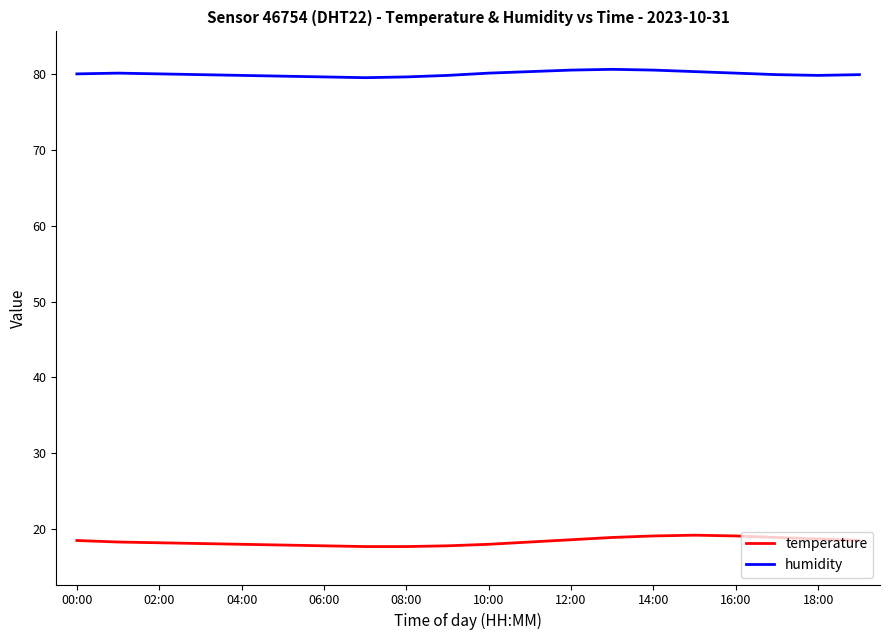

List the series in order of their peak value, lowest first.

temperature, humidity